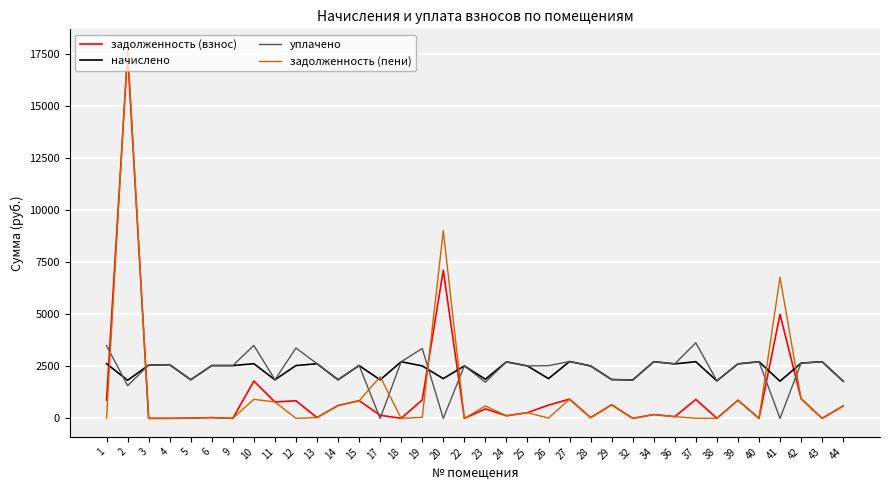

The начислено series shows 1906.2 at 20. True or false?

True